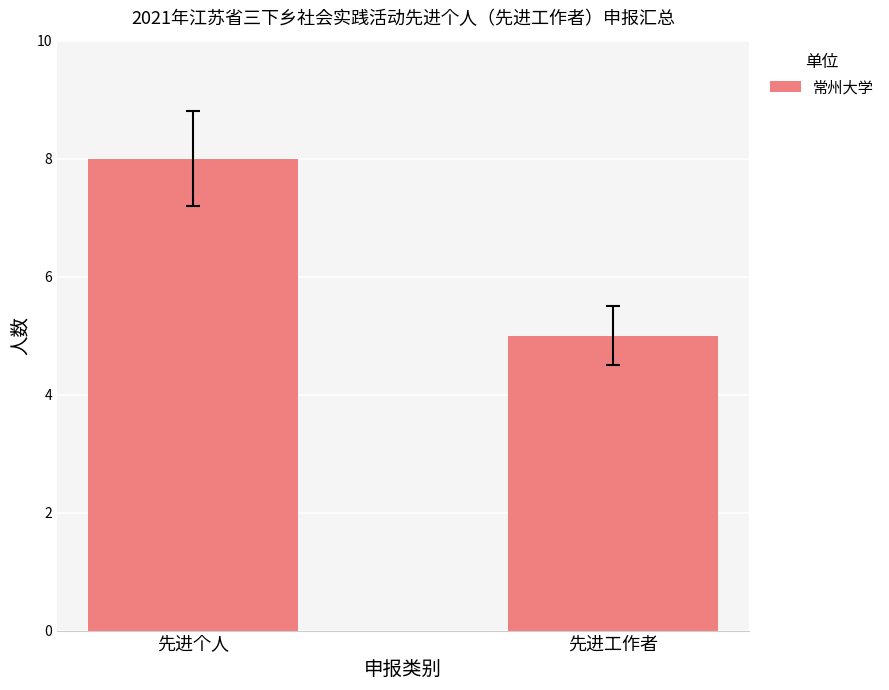

List the labels in order of value, smallest first.

先进工作者, 先进个人